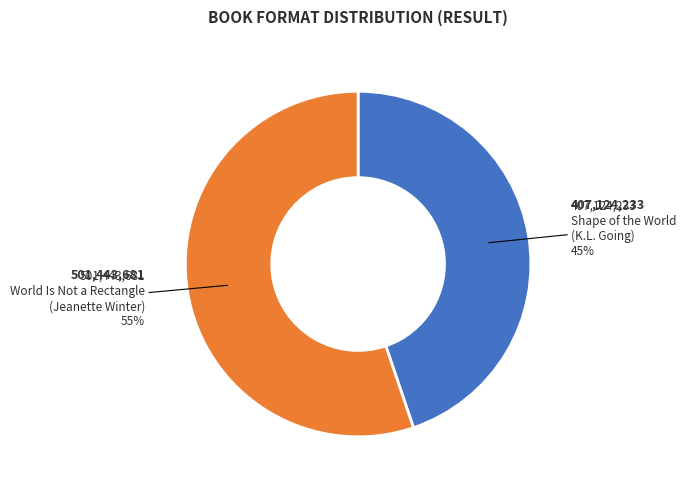

Does any single category account for the majority?

Yes